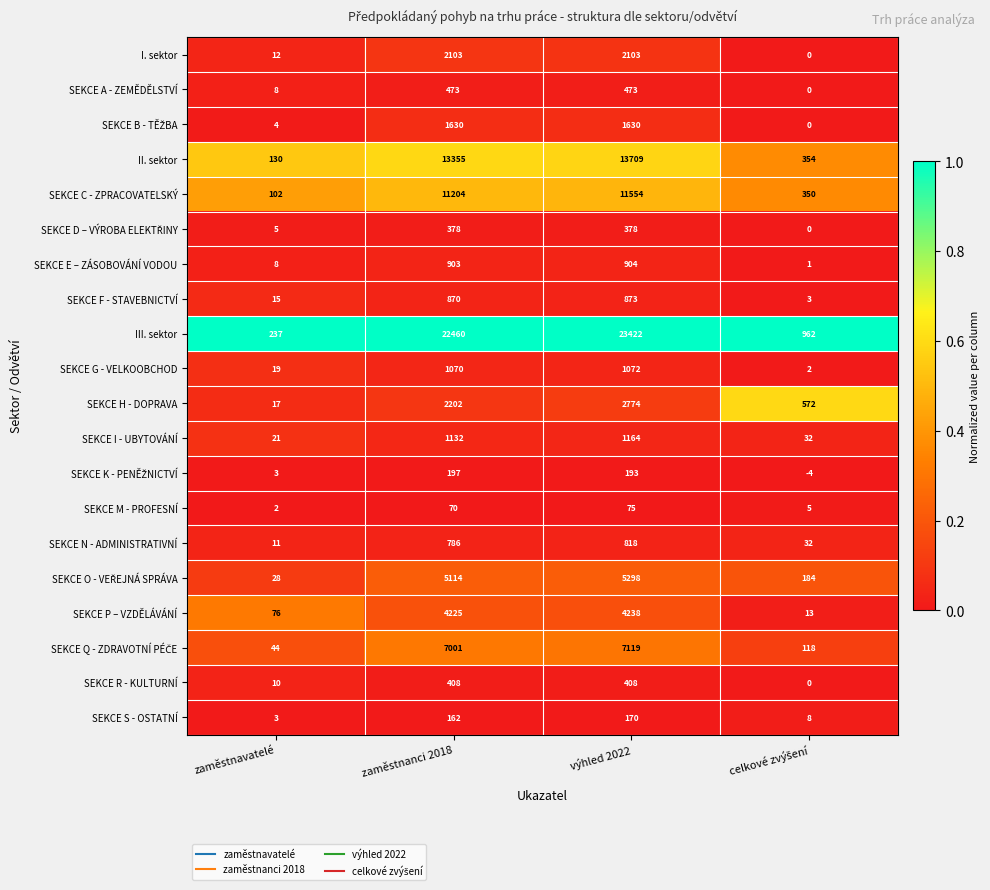

Which series has the widest spread of values?

III. sektor